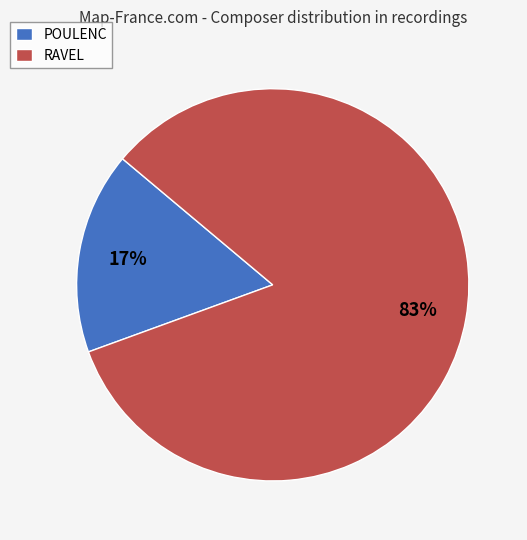

Count the number of slices in the pie.

2